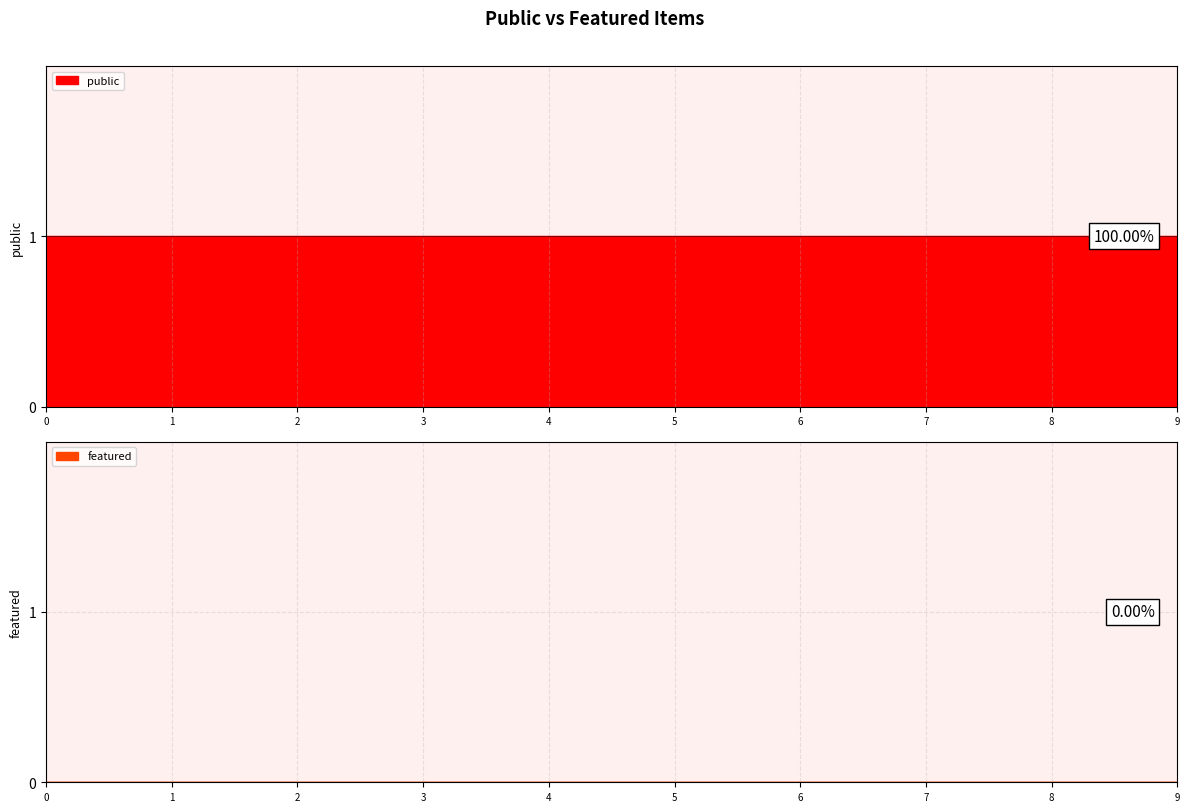

Count the number of data series in this chart.

2